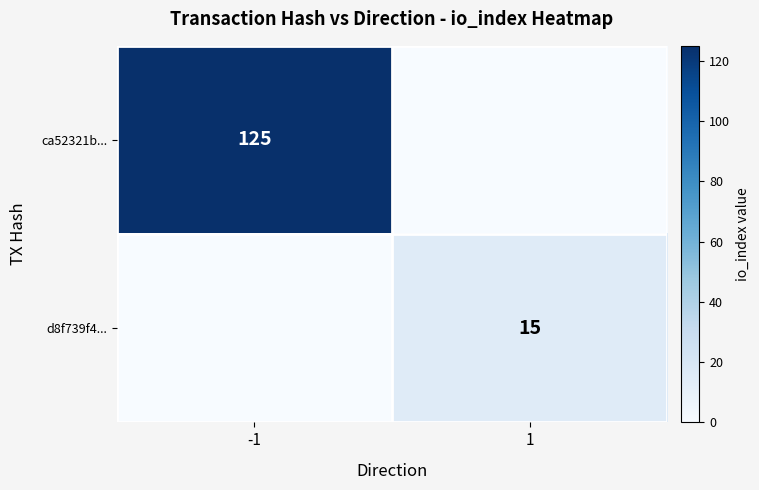

Is it true that ca52321b... equals 210 at -1?

False